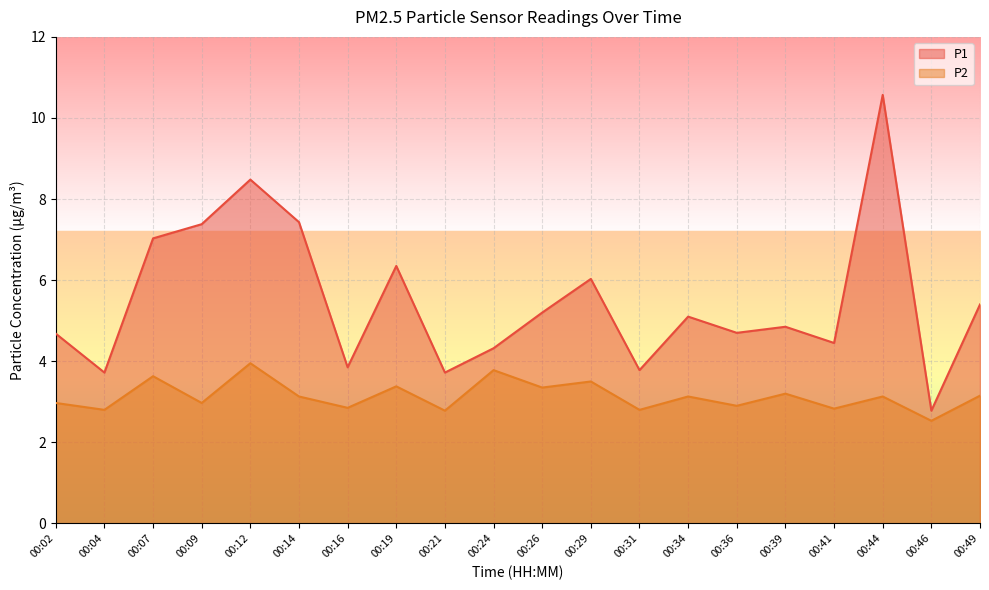

Rank the series by their maximum value, from highest to lowest.

P1, P2